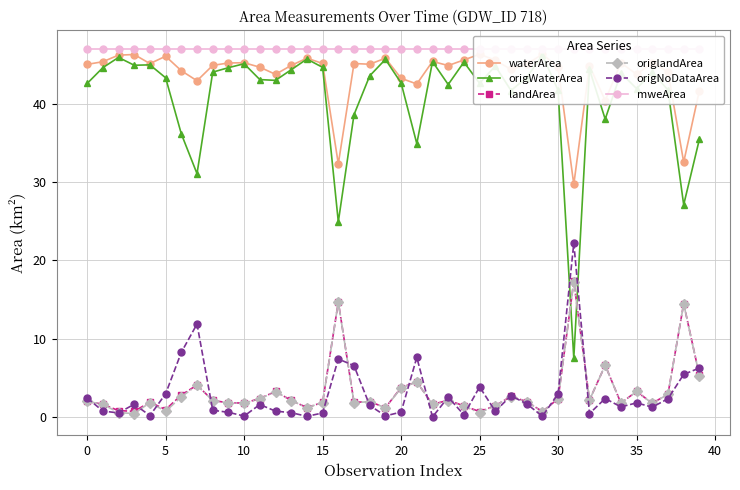

True or false: landArea has more than 0 points higher than both neighbors.

True